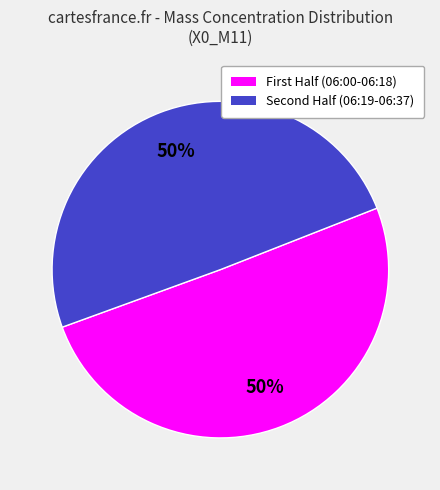

To the nearest percent, what is the average slice percentage?

50%